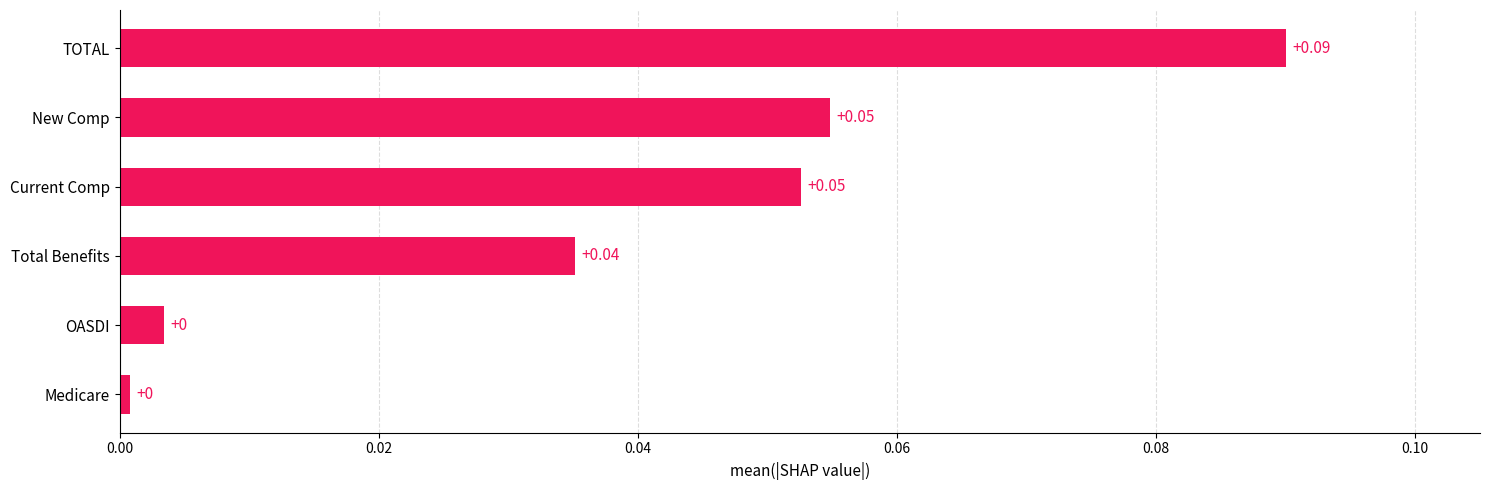

At which category does the chart reach its peak across all series?

TOTAL